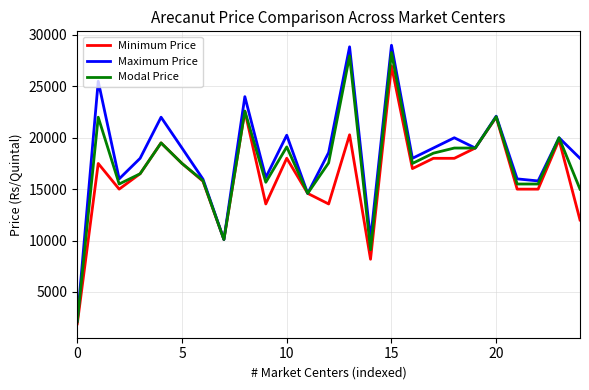

Does the chart have visible grid lines?

Yes